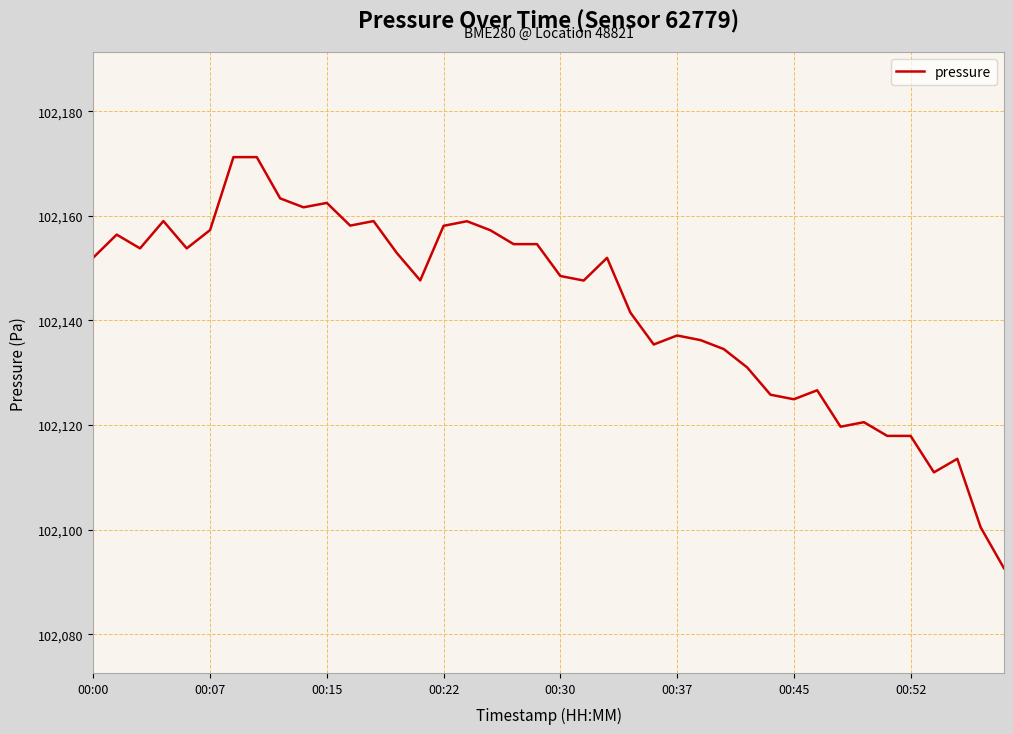

What is the smallest value displayed?

102092.6